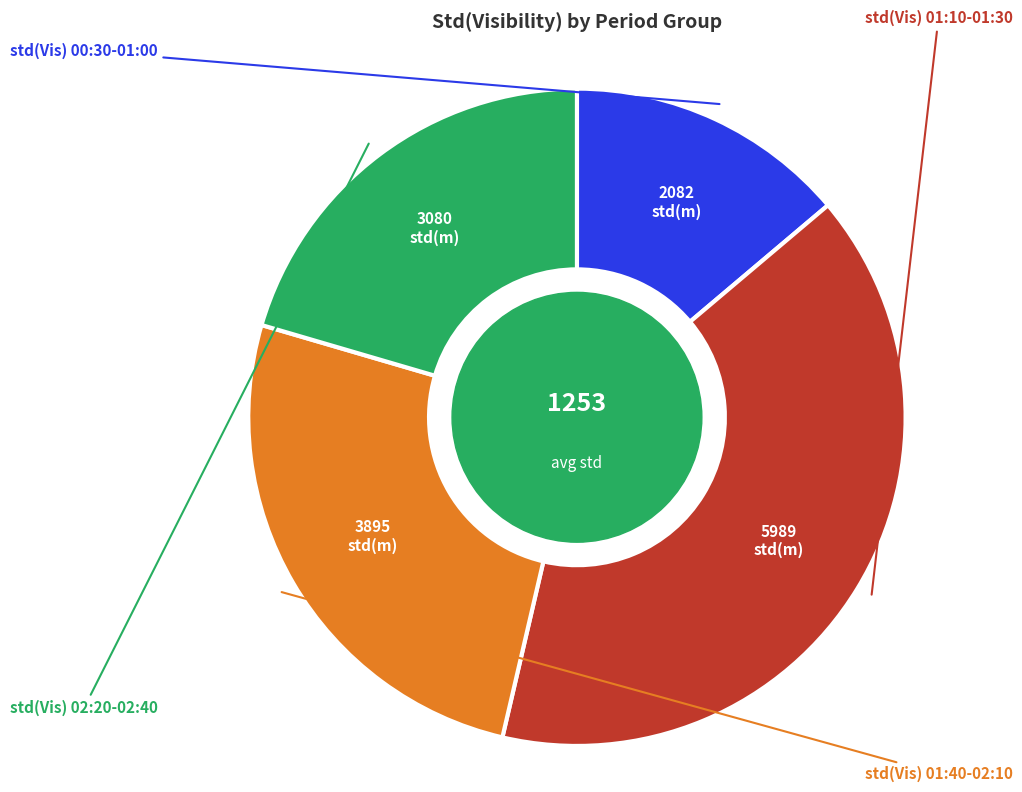

Count the number of slices in the pie.

4